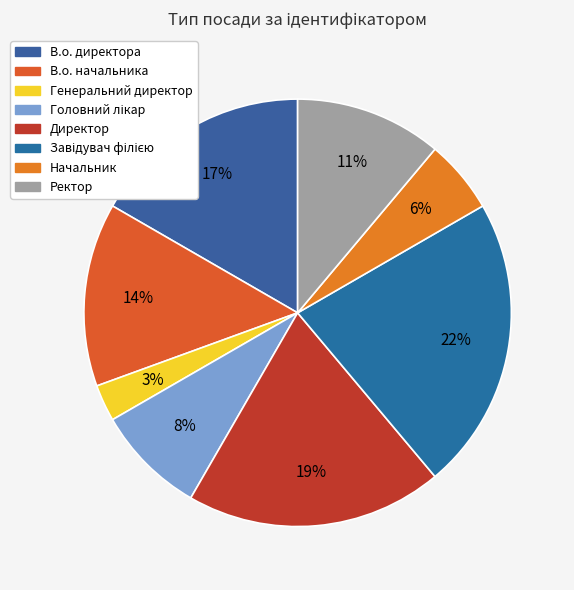

To the nearest percent, what portion does Генеральний директор represent?

3%